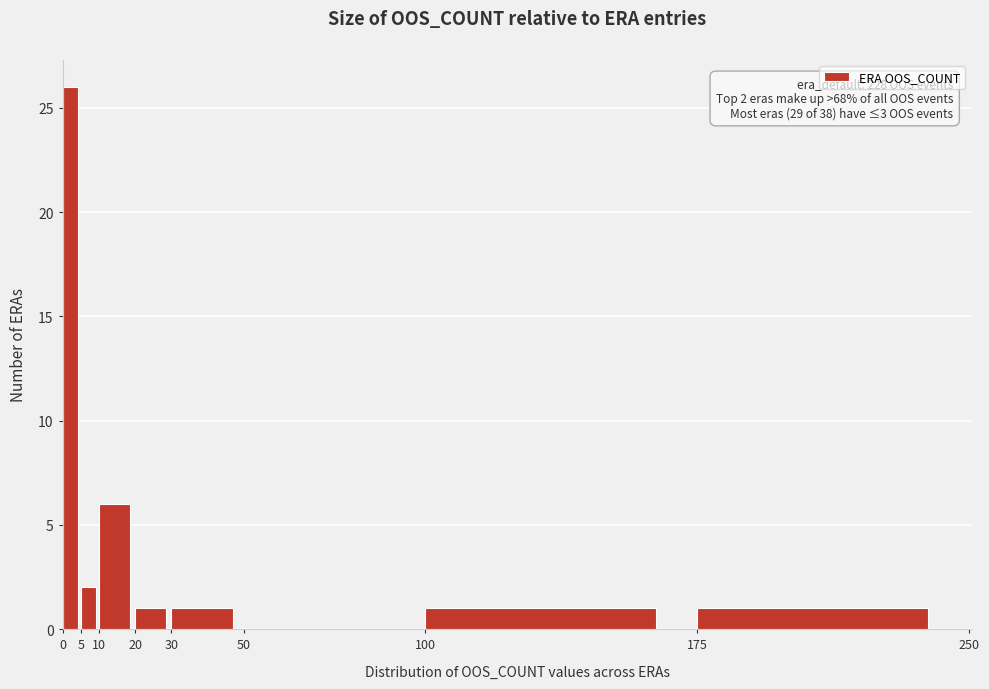

Which range on the x-axis has the tallest bar?

0 to 5